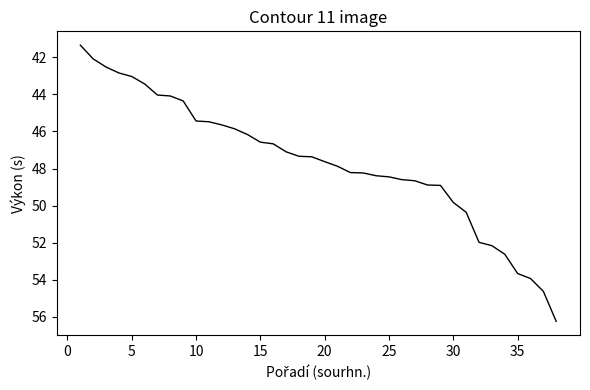

What is the smallest value displayed?

41.4